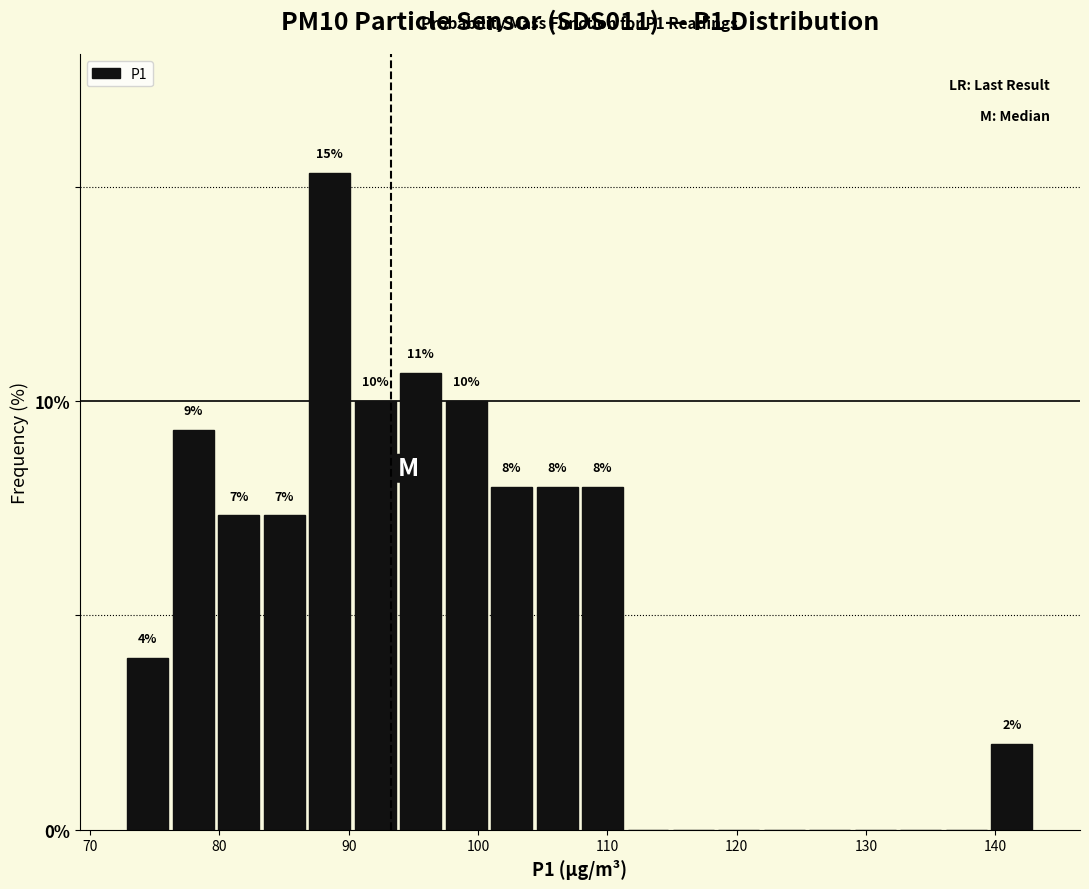

Read against the x-axis, roughly where is the centre of the tallest bar?

89